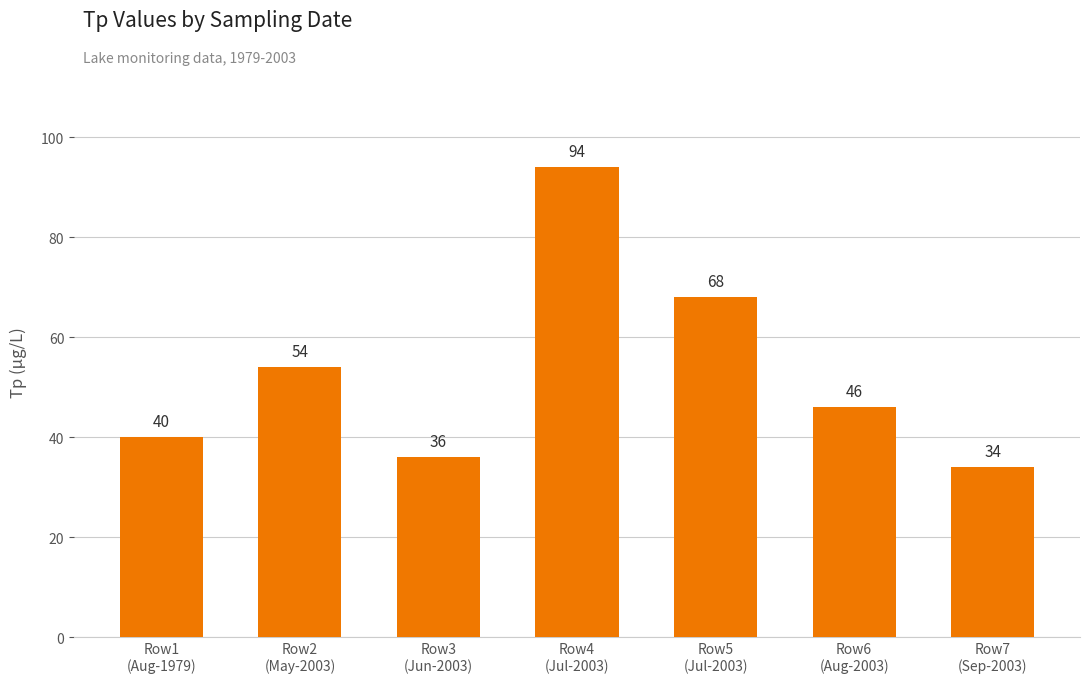

What is the difference between the values at Row5
(Jul-2003) and Row3
(Jun-2003)?

32